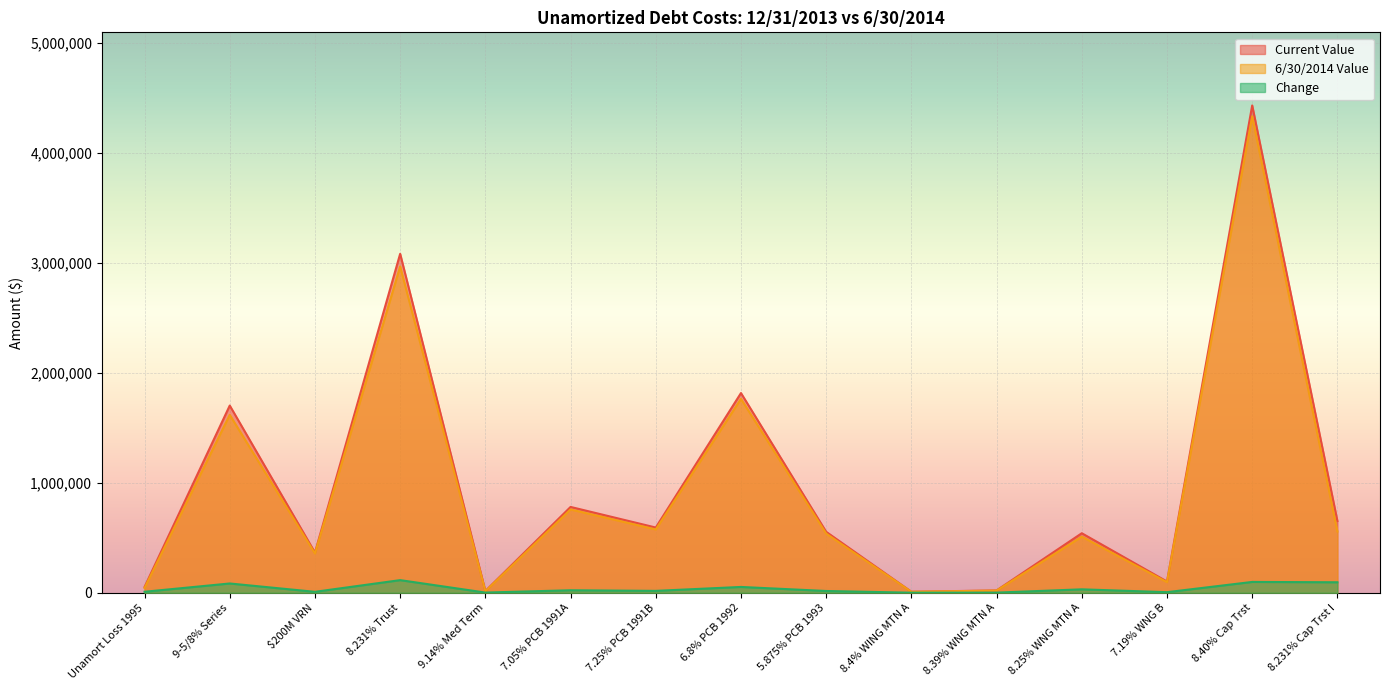

Where is the first local minimum for Change?

$200M VRN